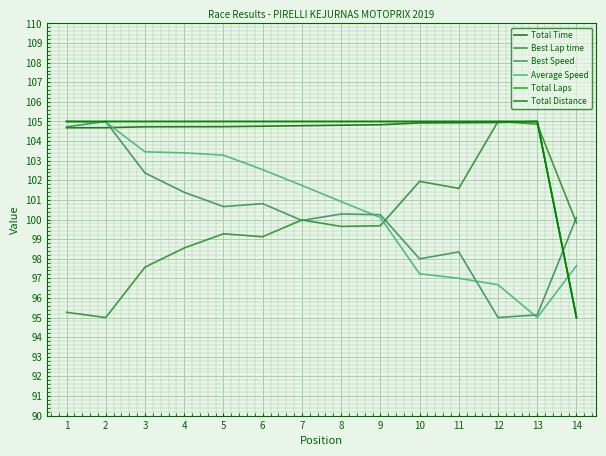

What is the sum of all Total Time values?

1457.6